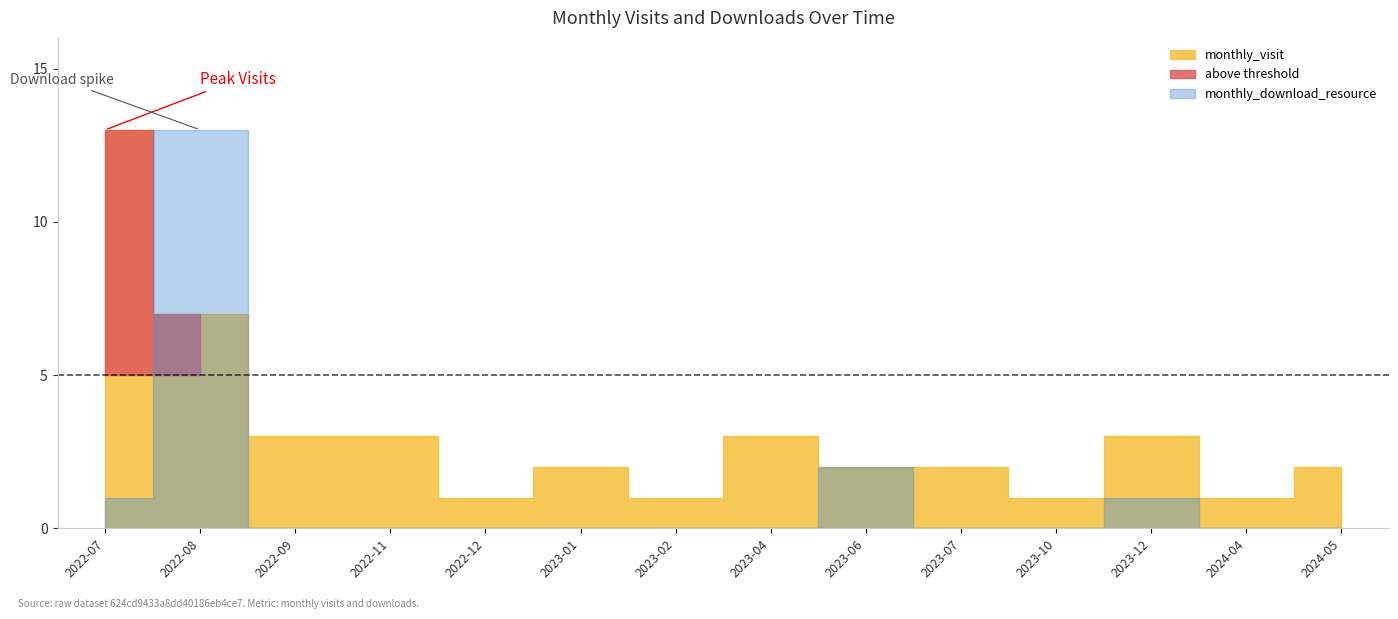

What is the label of the 13th point from the left?

2024-04